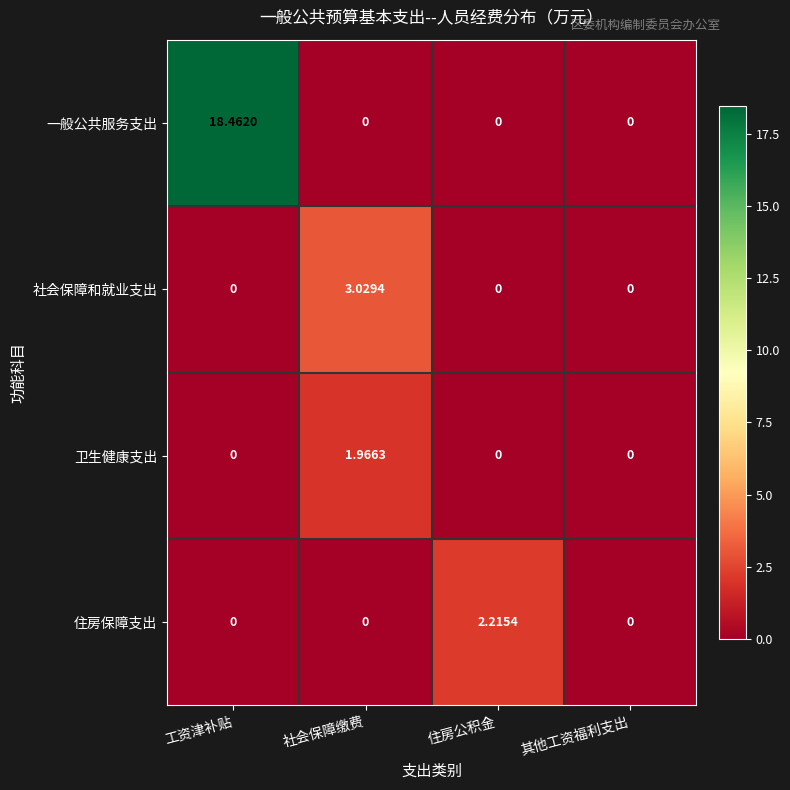

At which category does the chart reach its peak across all series?

工资津补贴